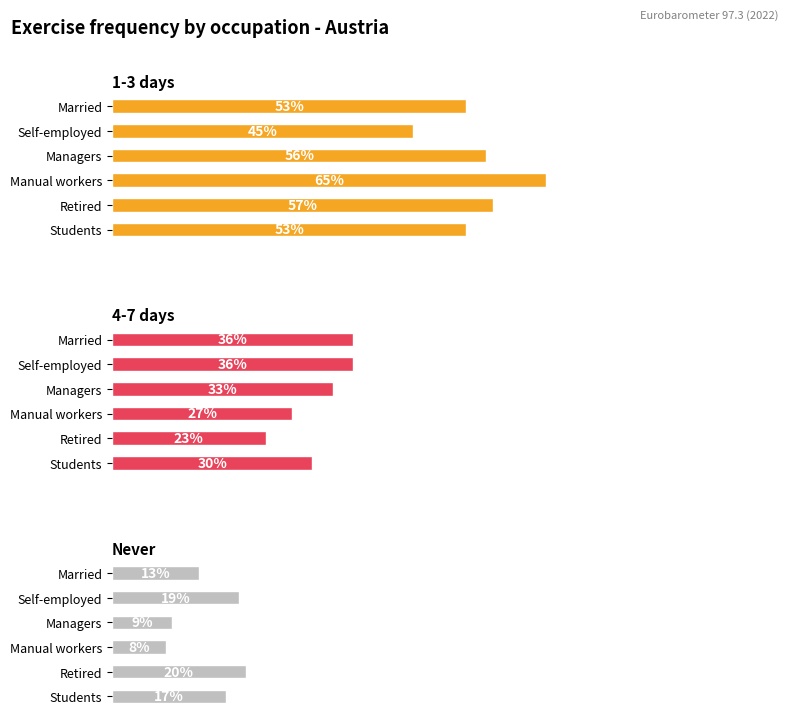

Is it true that 4-7 days equals 0.3 at 2?

True